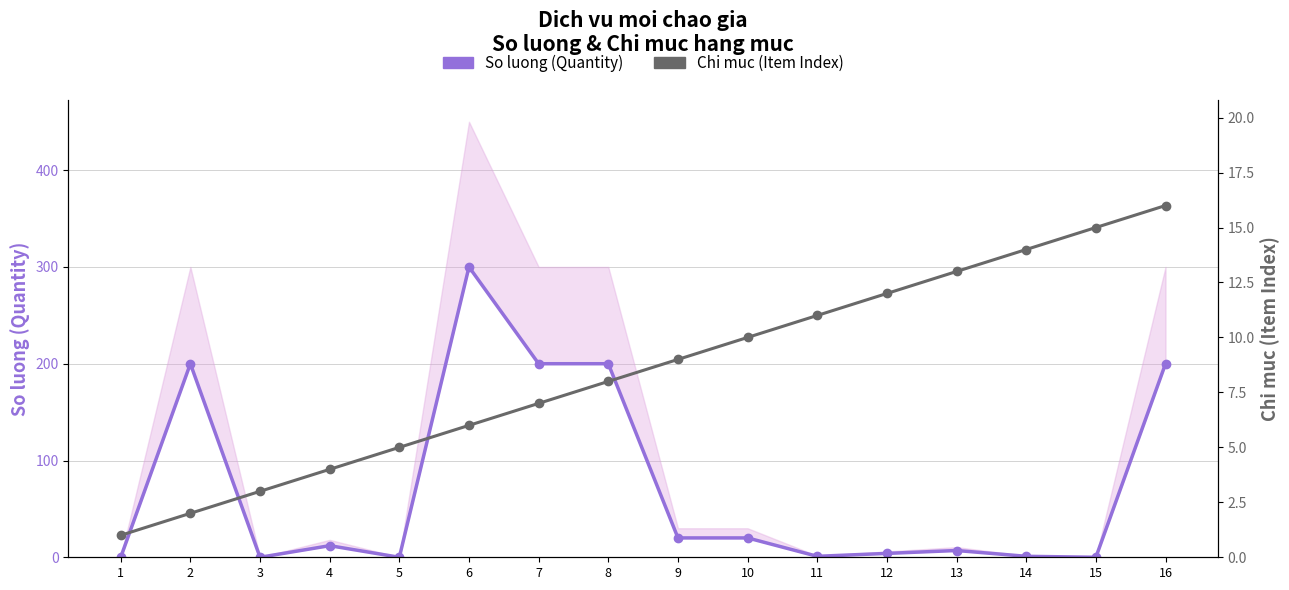

Which category has the lowest value across all series?

1